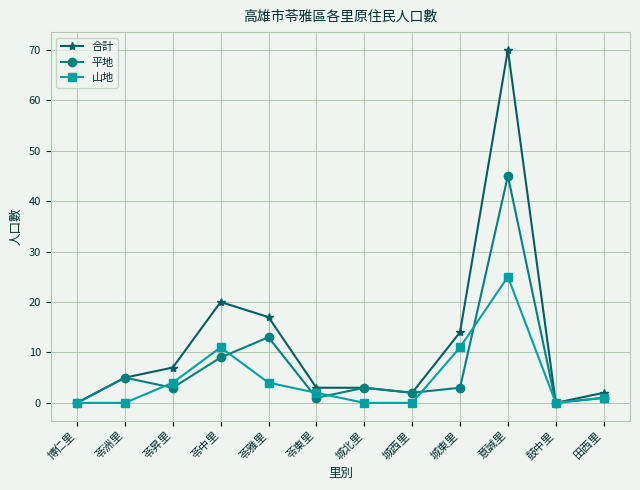

What is the difference between the maximum and minimum values in the 合計 series?

70